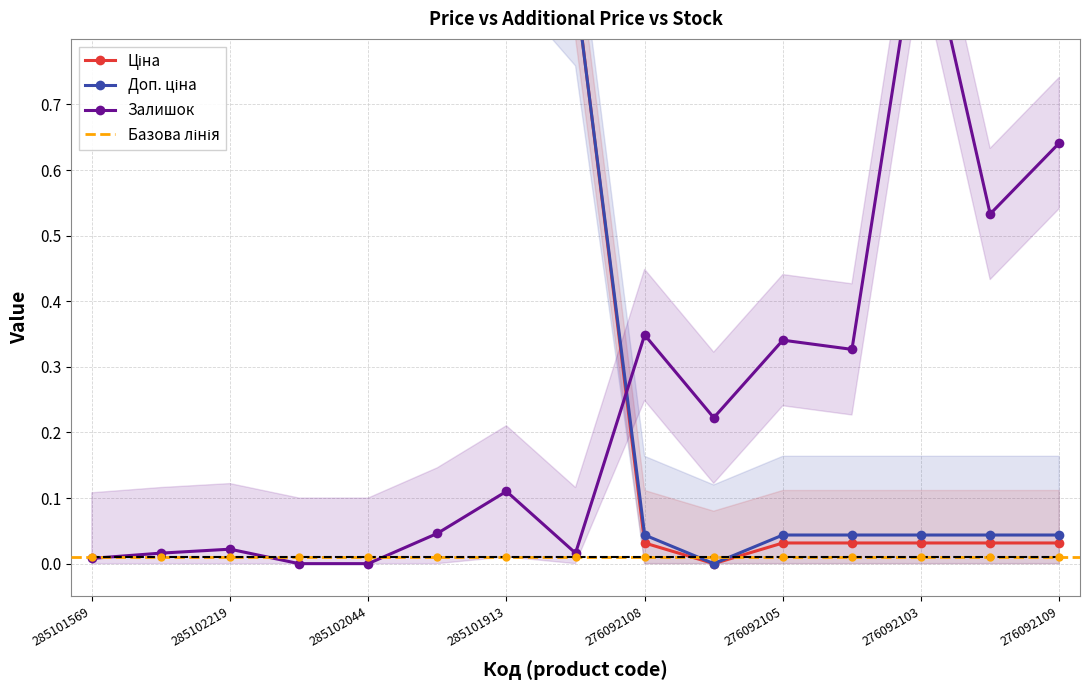

At which category does Доп. ціна reach its first local valley?

276092107